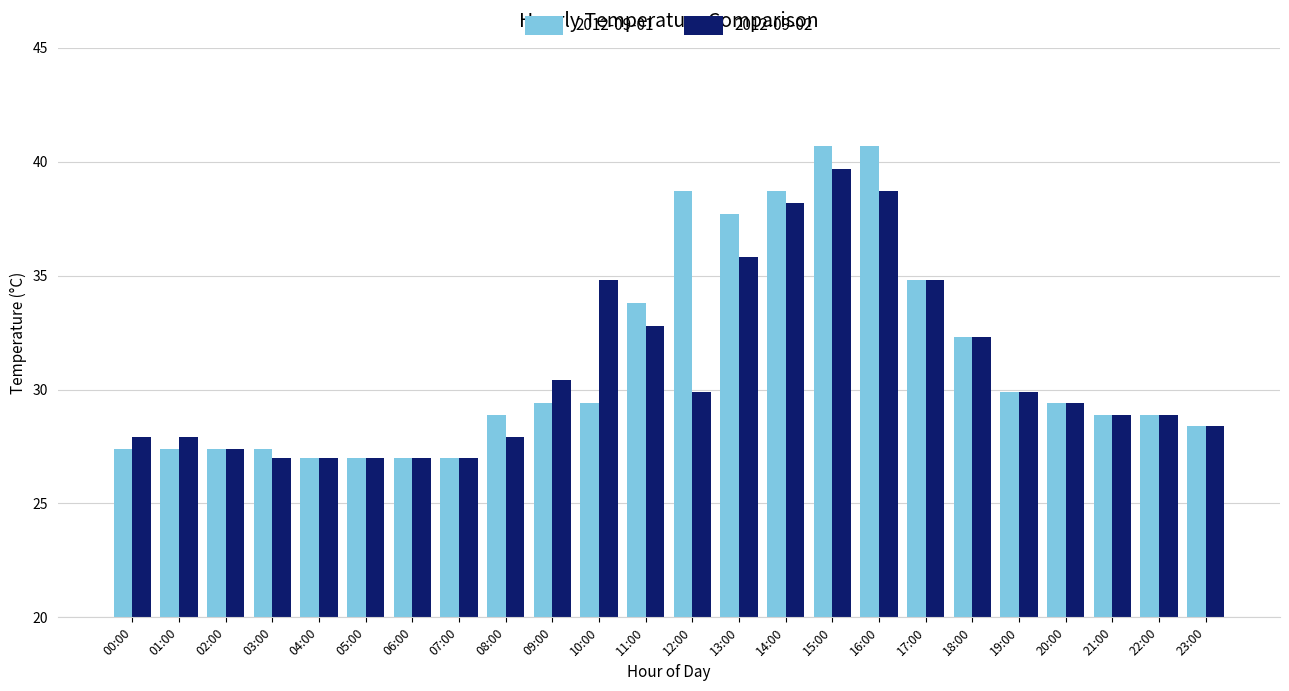

Rank the series at 09:00 from lowest to highest value.

2012-09-01, 2012-09-02